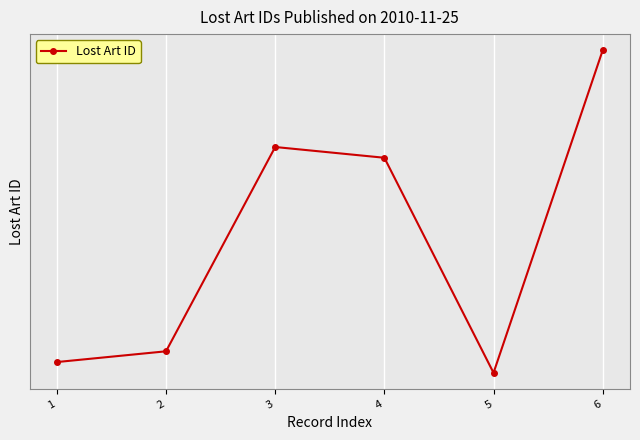

Does the chart have visible grid lines?

Yes